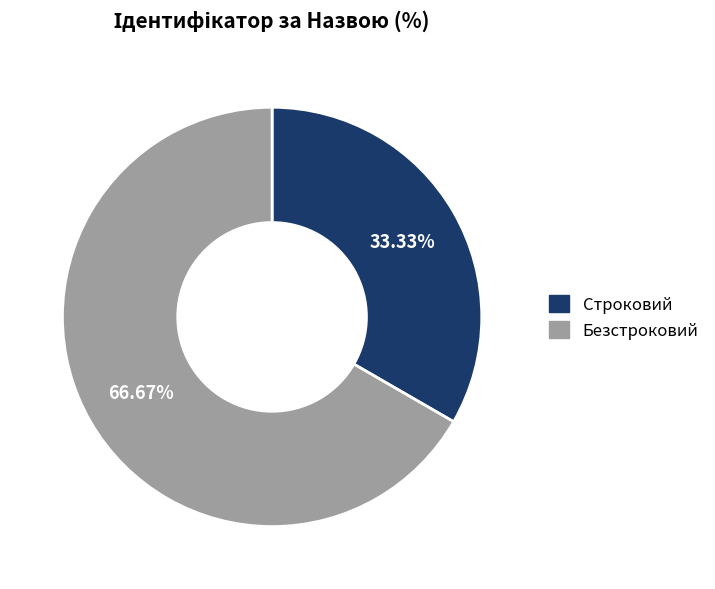

How many segments does this pie chart have?

2